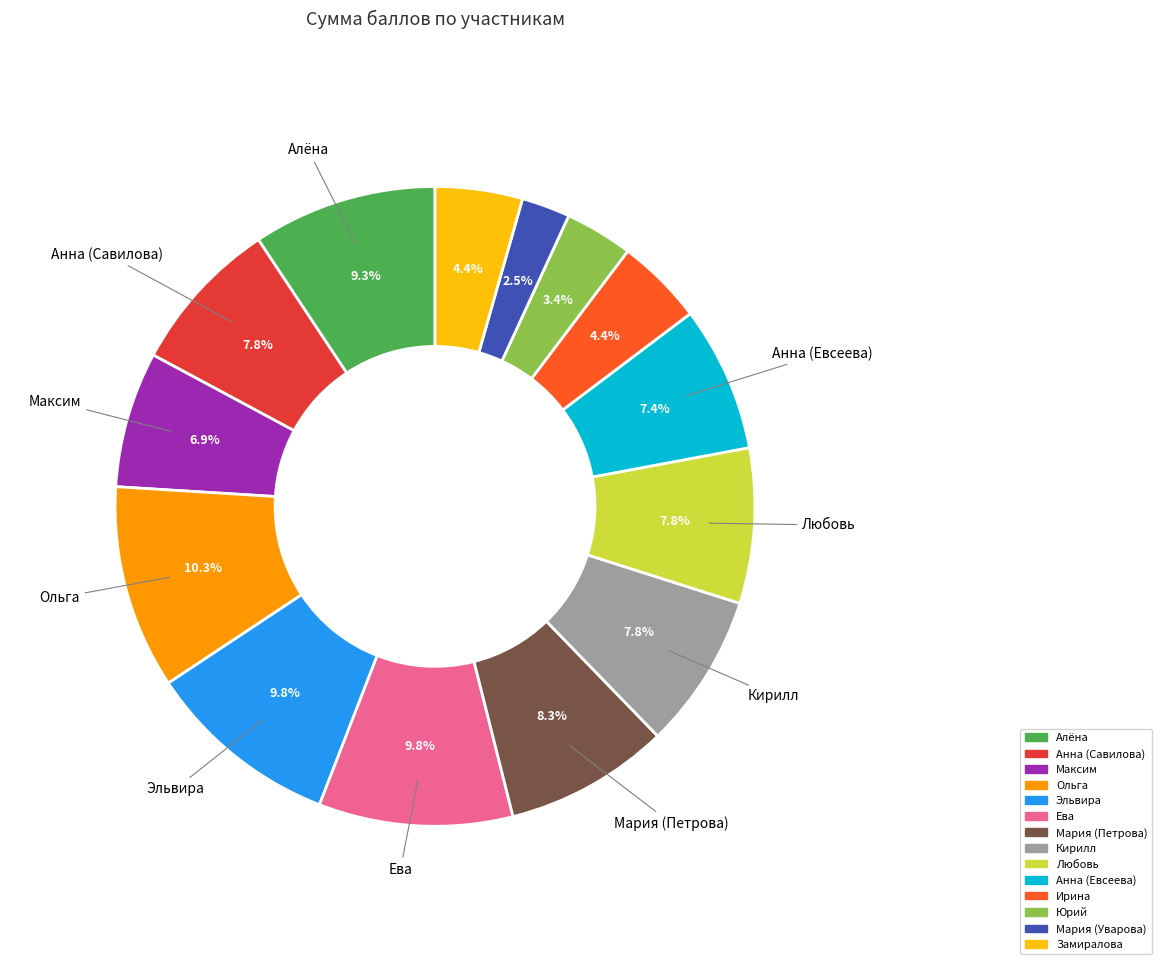

Does any single category account for the majority?

No